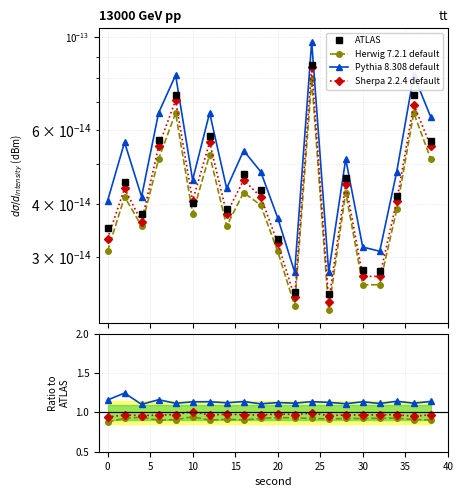

Which series has the largest range (max minus min)?

Pythia 8.308 default